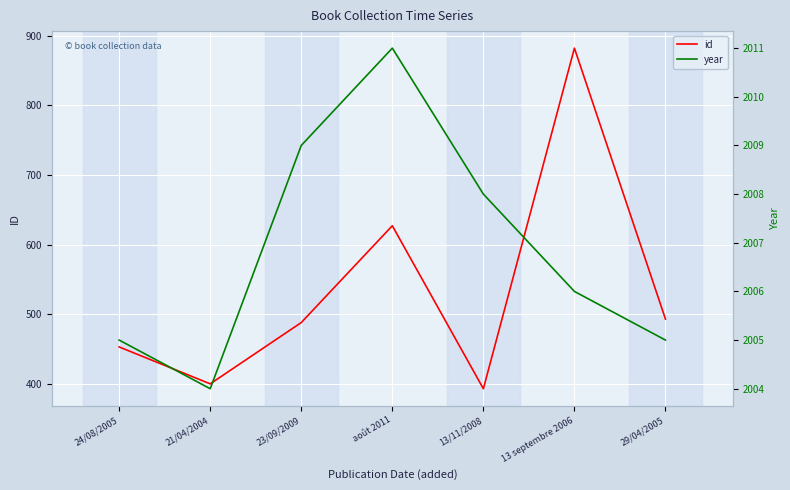

True or false: id and year cross at least once.

False